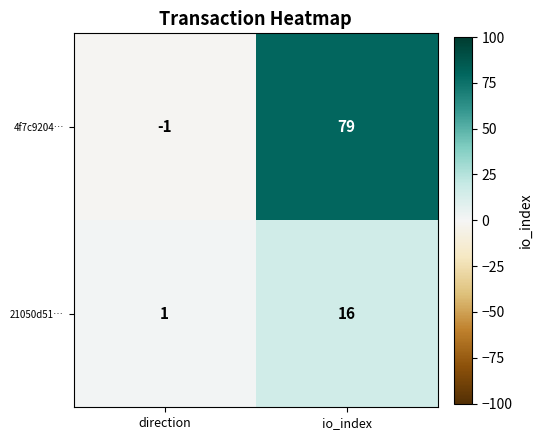

What is the sum of the 4f7c9204… values at io_index and direction?

78